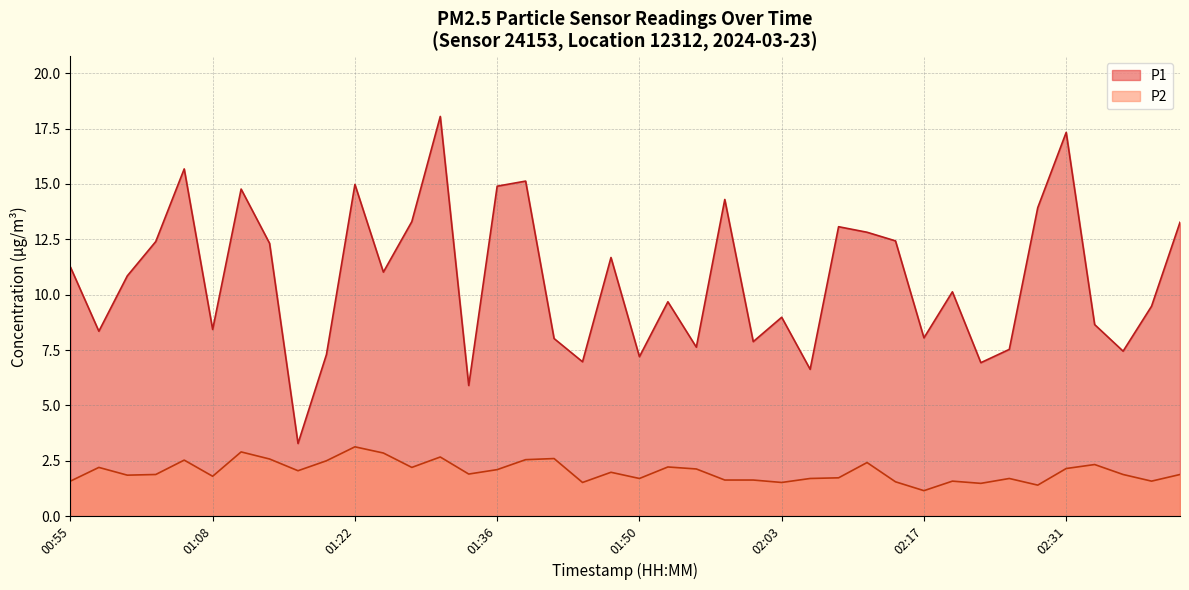

Between 02:20 and 02:14, which is larger?

02:14